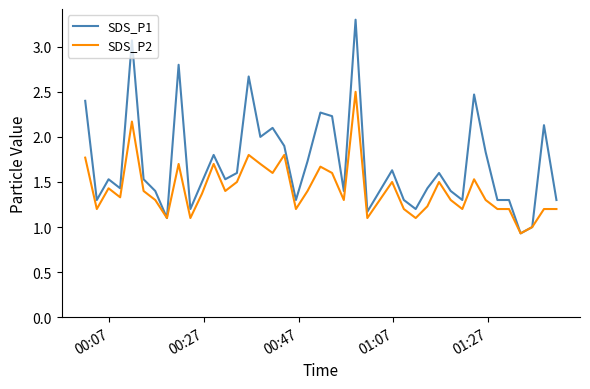

Which series has the largest range (max minus min)?

SDS_P1